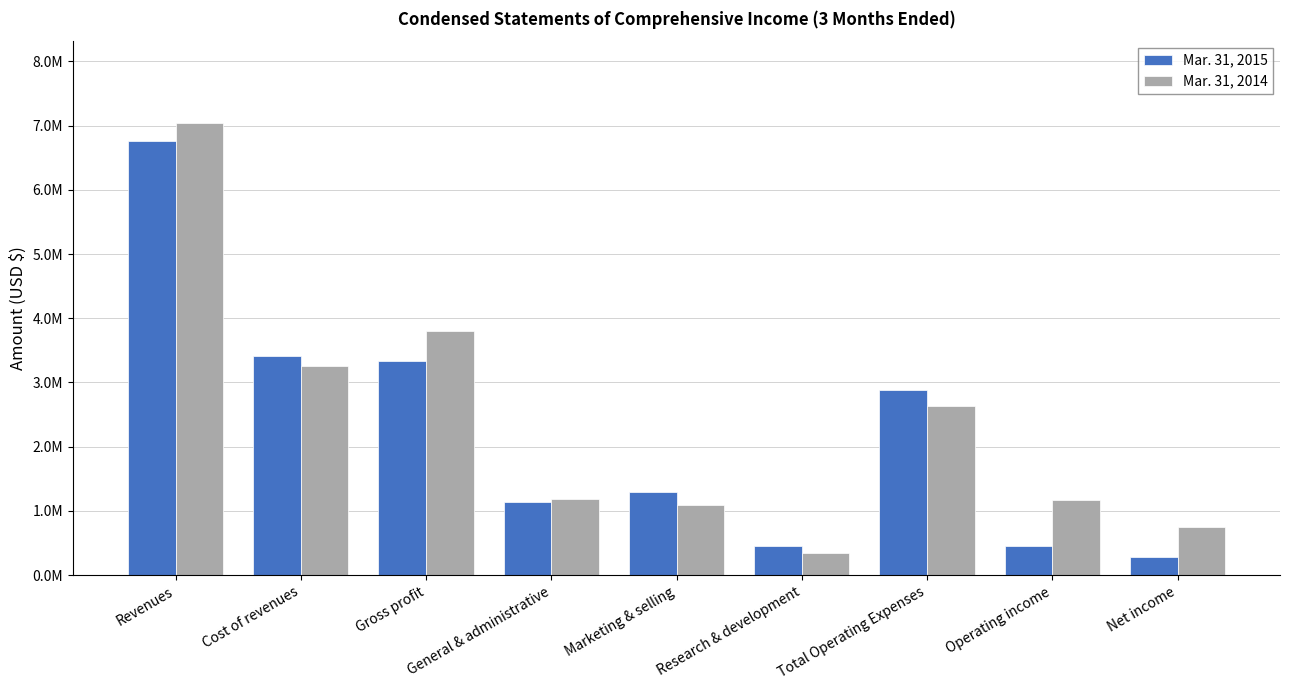

Reading left to right, list all the values displayed in this chart.

Mar. 31, 2015: Revenues=6755741	Cost of revenues=3416873	Gross profit=3338868	General & administrative=1144090	Marketing & selling=1288481	Research & development=455782	Total Operating Expenses=2888353	Operating income=450515	Net income=277522
Mar. 31, 2014: Revenues=7044821	Cost of revenues=3249039	Gross profit=3795782	General & administrative=1184147	Marketing & selling=1098600	Research & development=344983	Total Operating Expenses=2627730	Operating income=1168052	Net income=756159